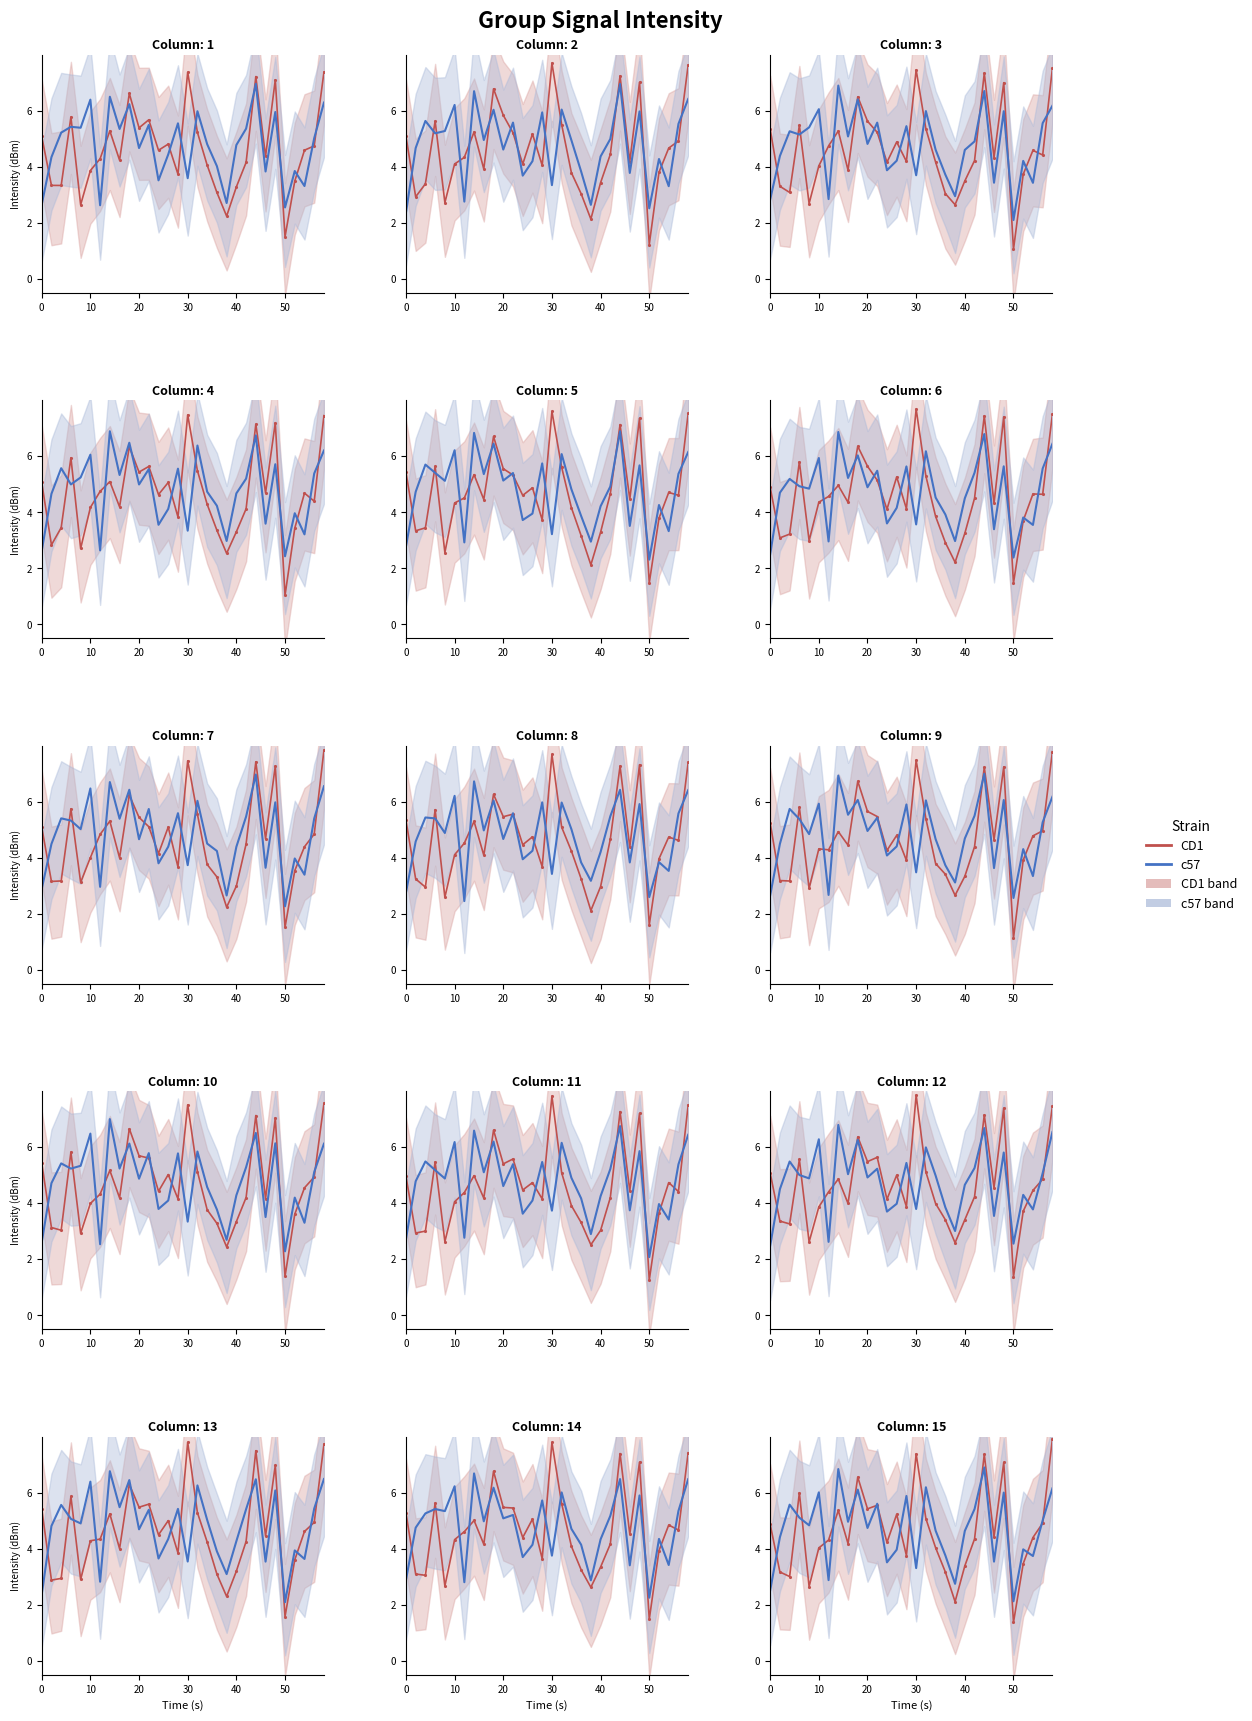

What is the highest value of the c57 series?

6.9